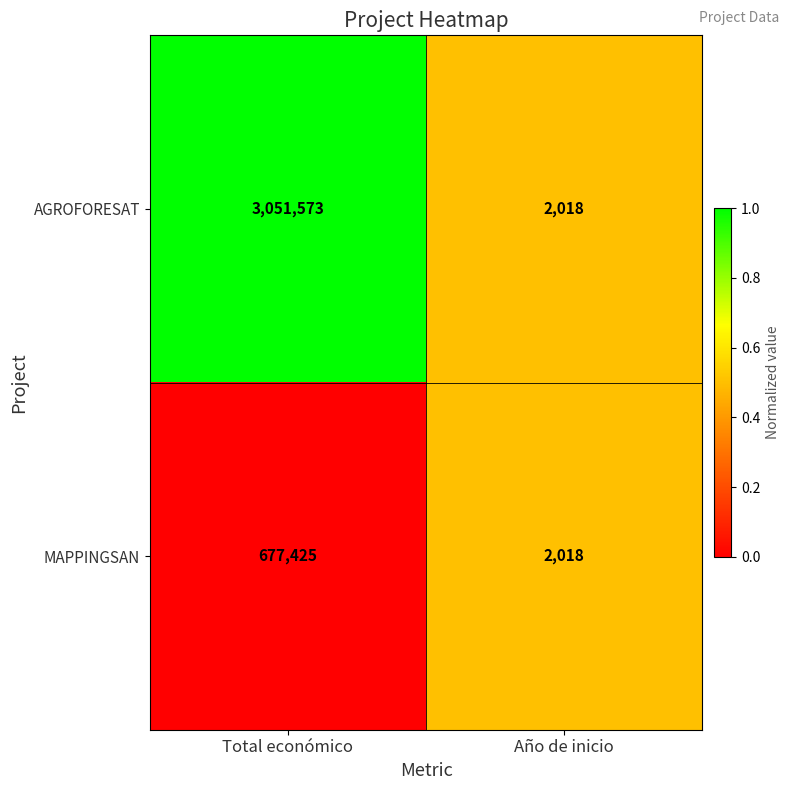

Count the number of data series in this chart.

2